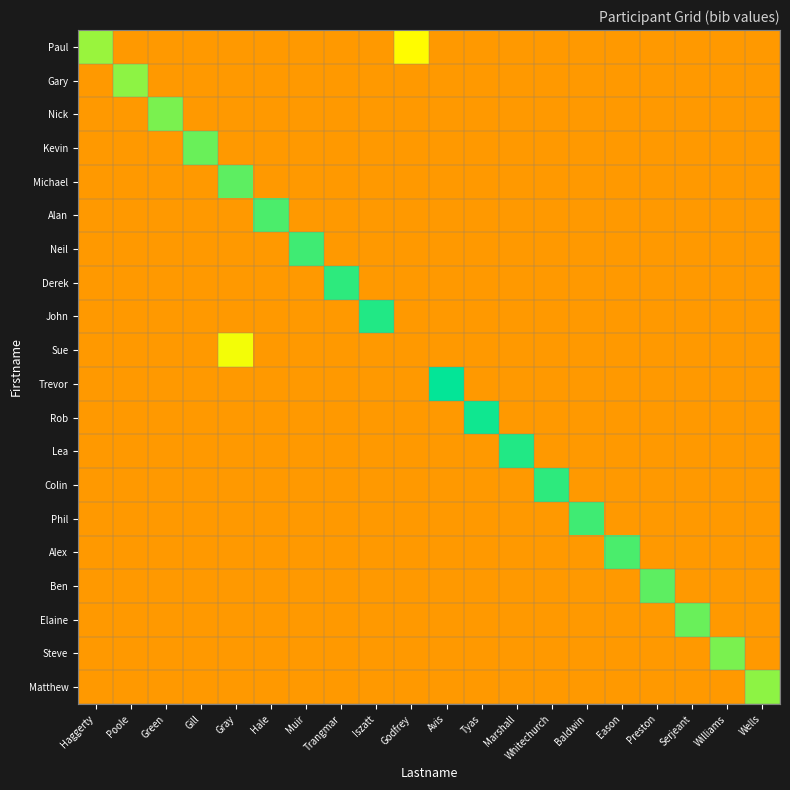

Which has a higher value, Serjeant or Gill?

Serjeant